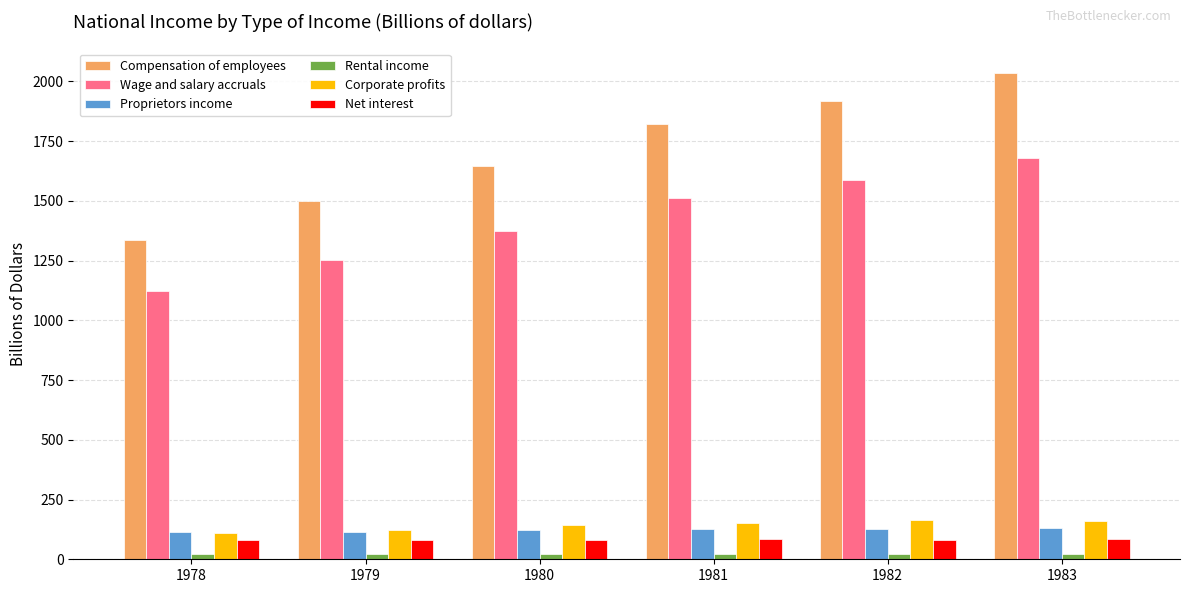

How many data points in Compensation of employees are less than 1819?

3